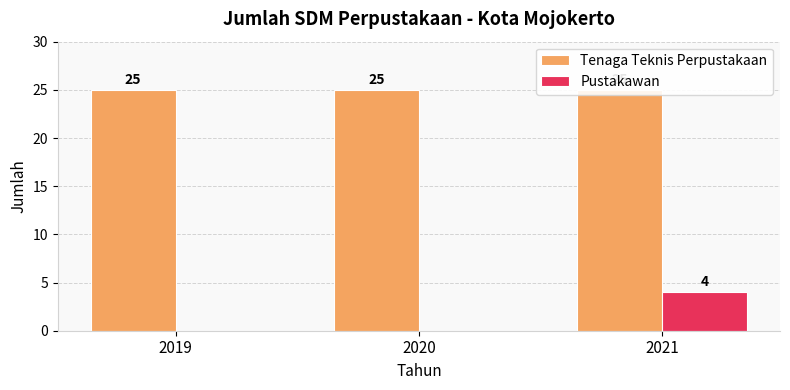

What is the value of the Tenaga Teknis Perpustakaan bar at the 2nd from the left?

25